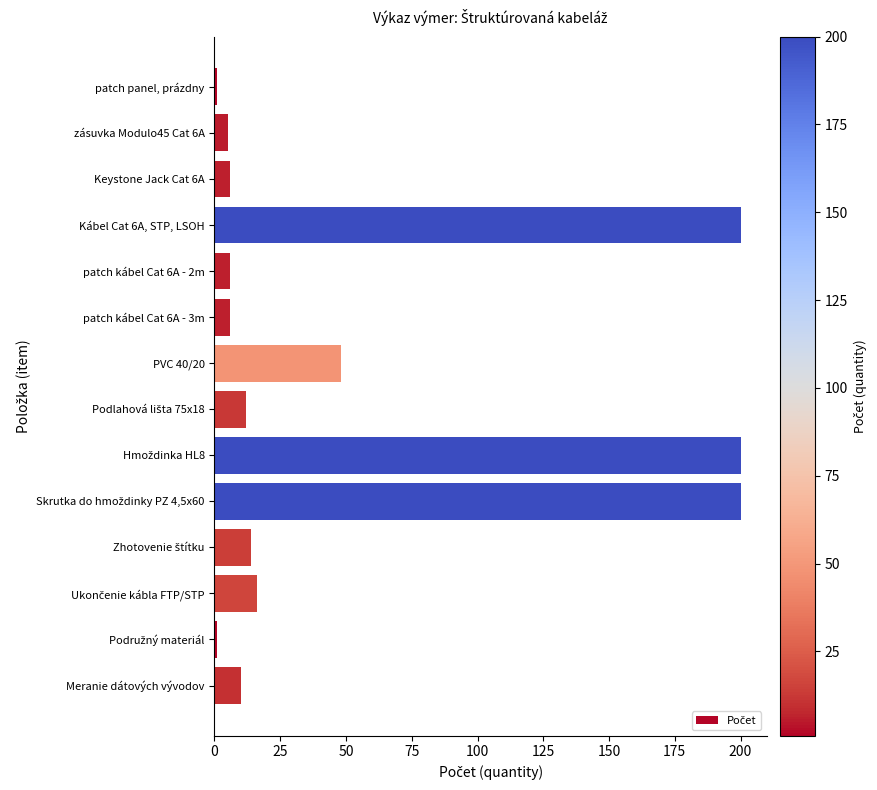

What is the difference between the maximum and minimum values?

199